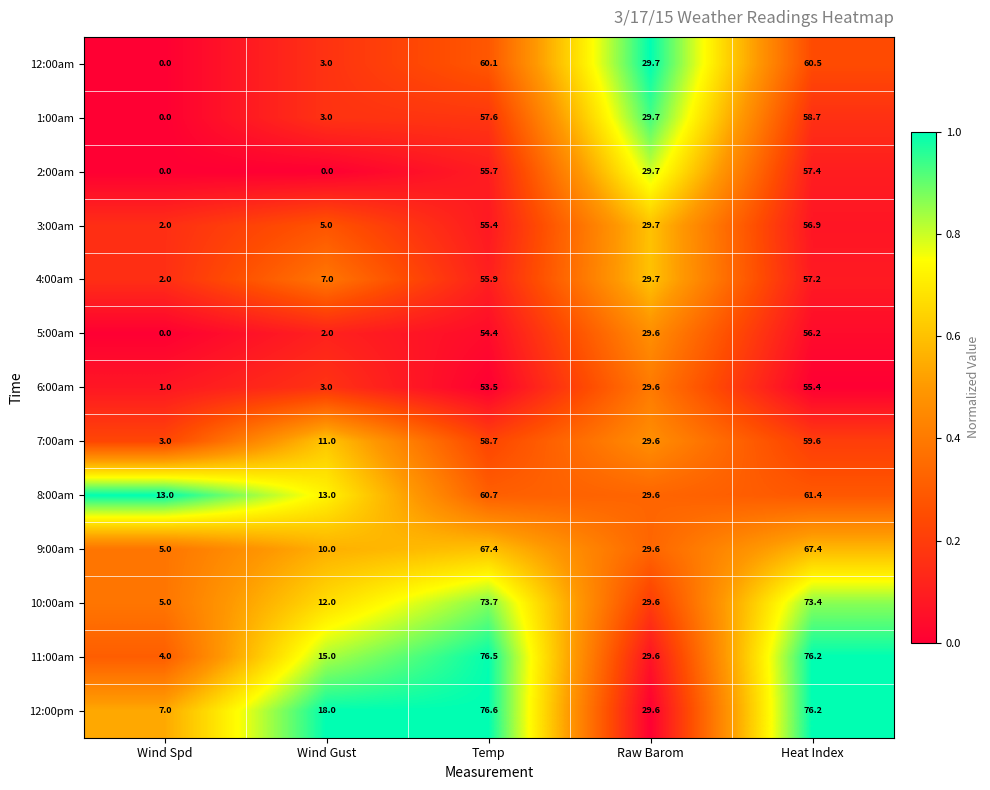

Which series changed the most between Wind Gust and Raw Barom?

2:00am